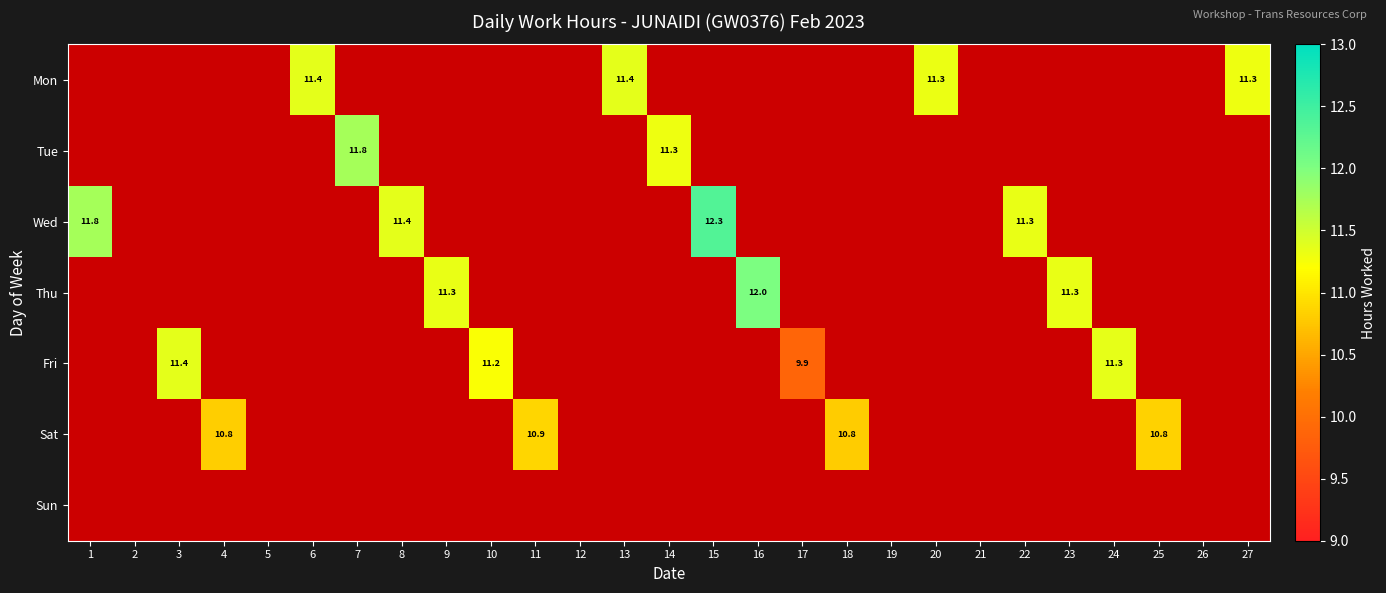

Between 25 and 9, which is larger?

9